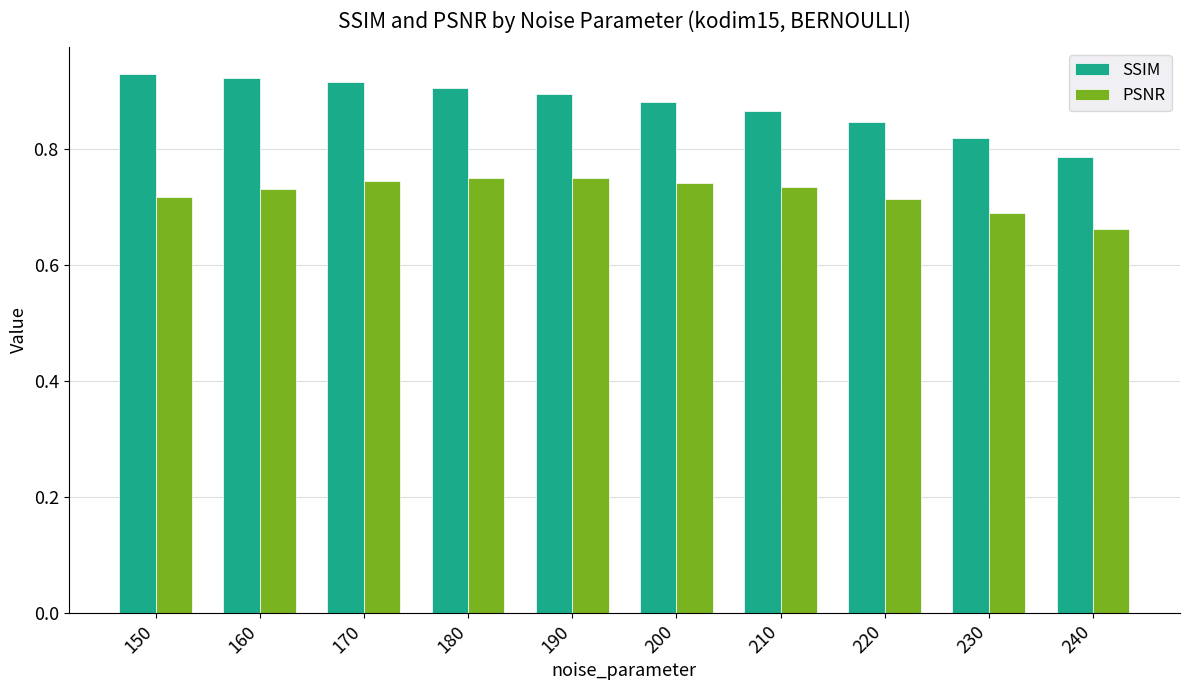

The value of SSIM at 240 is 0.5. True or false?

False